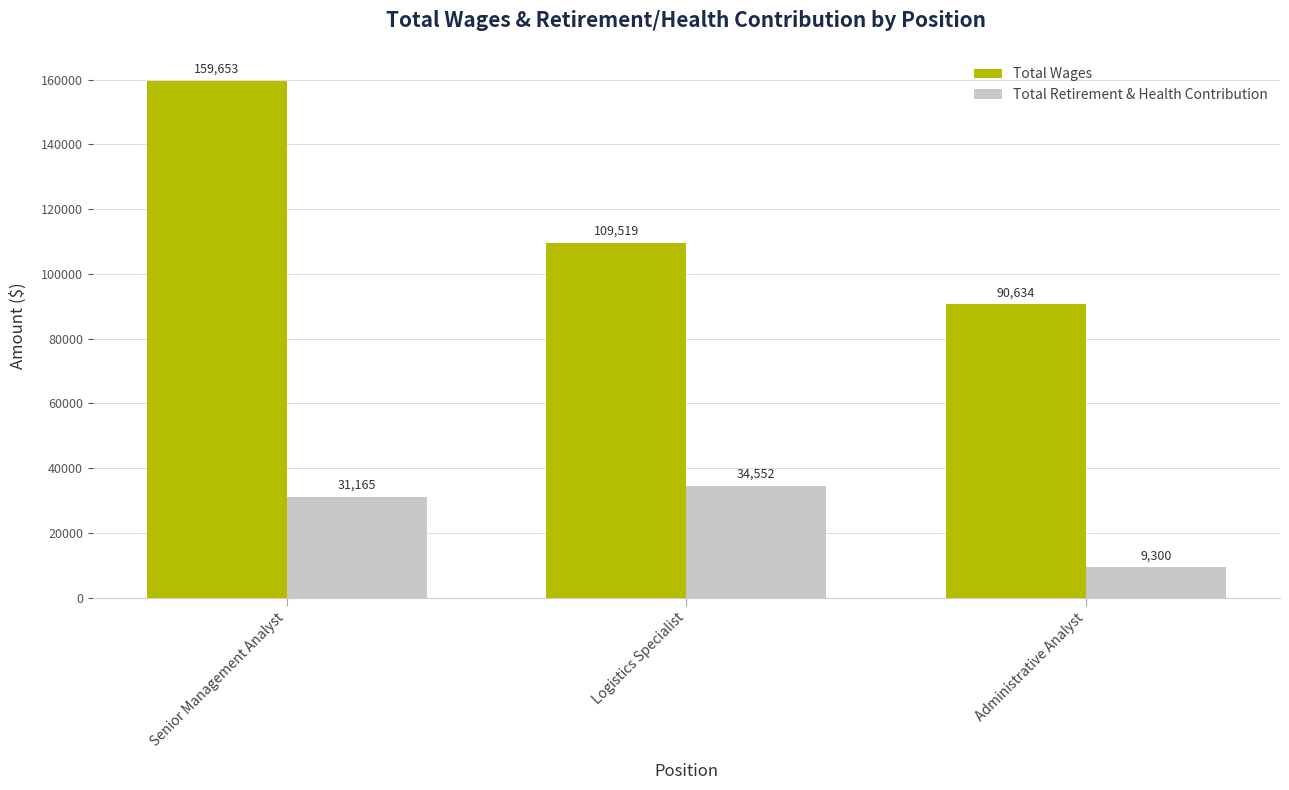

Reading left to right, extract all data points from this chart.

Total Wages: 159653	109519	90634
Total Retirement & Health Contribution: 31165	34552	9300